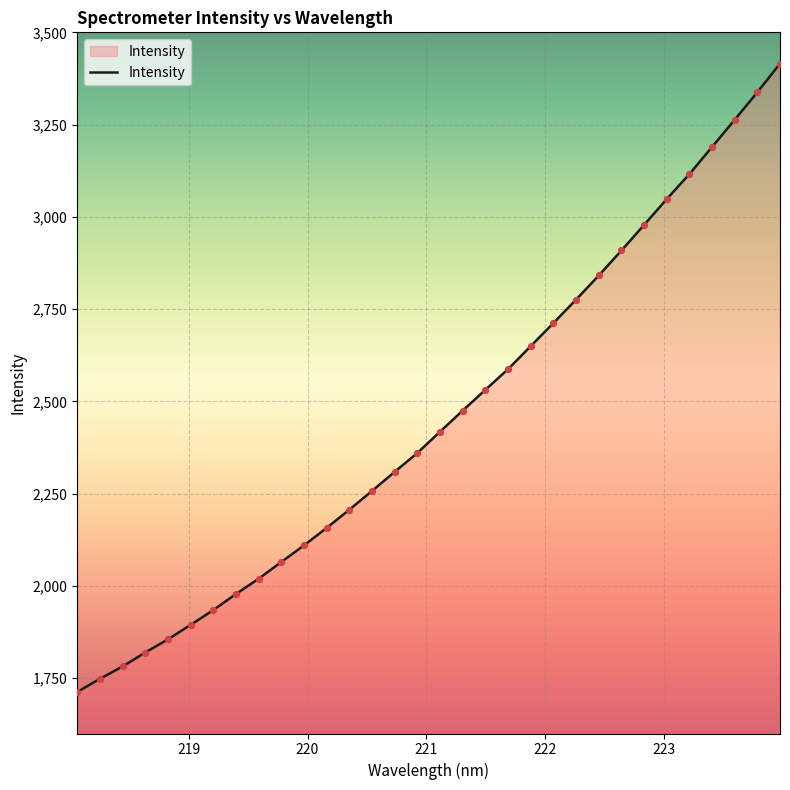

What is the maximum value shown in the chart?

3415.2